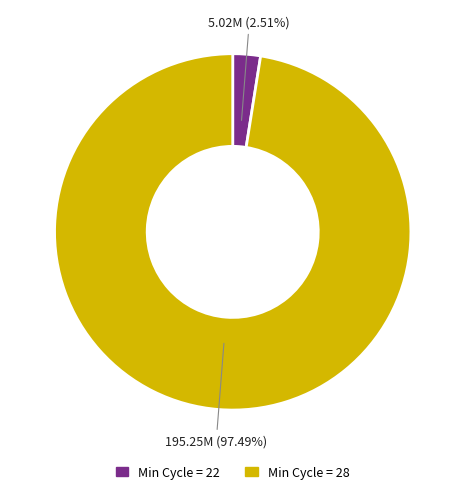

Does any single category account for the majority?

Yes